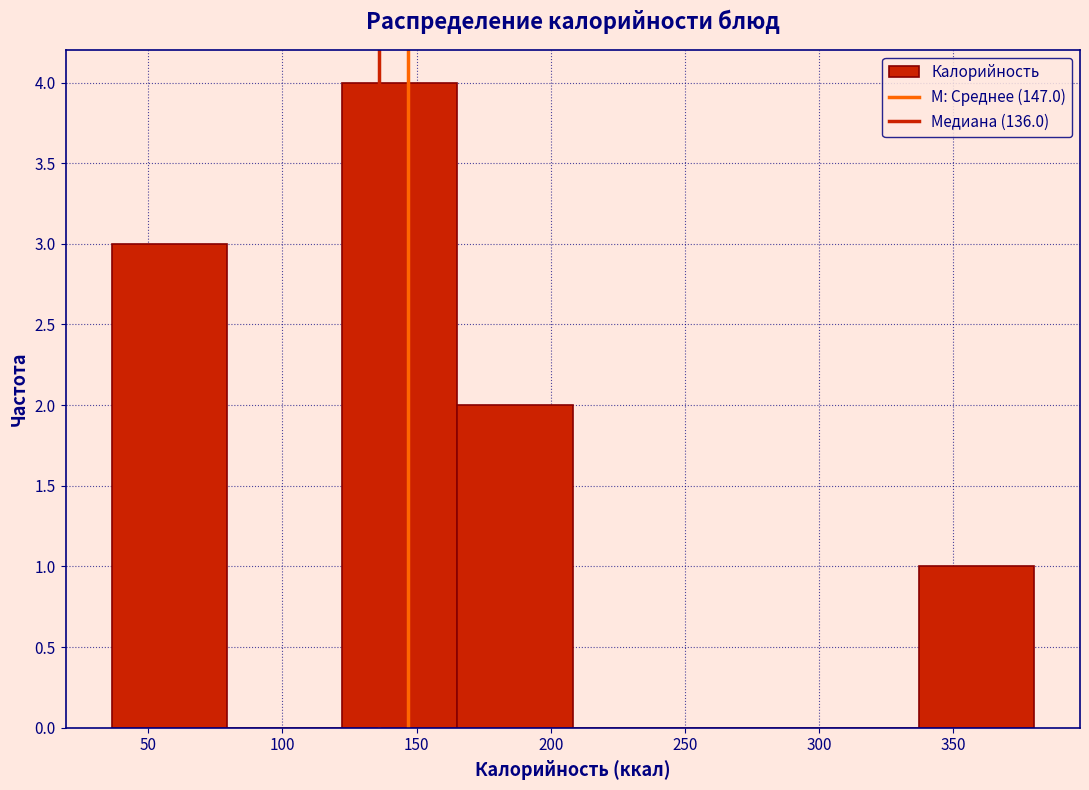

What is the height of the bar covering 165 to 210 on the x-axis? Neither the bar edges nor the heights are printed on the chart, so give them approximately, as read against the axes.

2